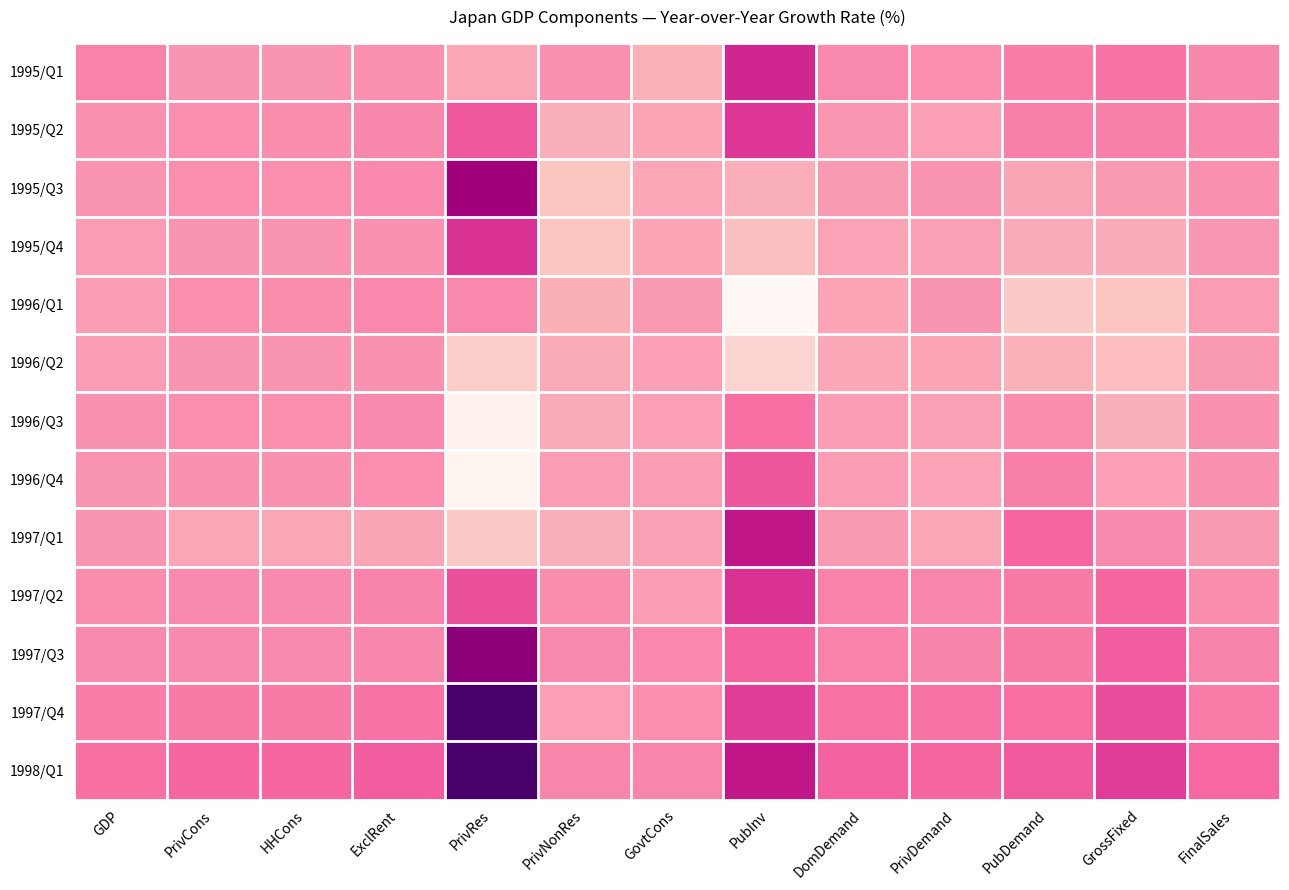

What is the maximum value shown in the chart?

17.7